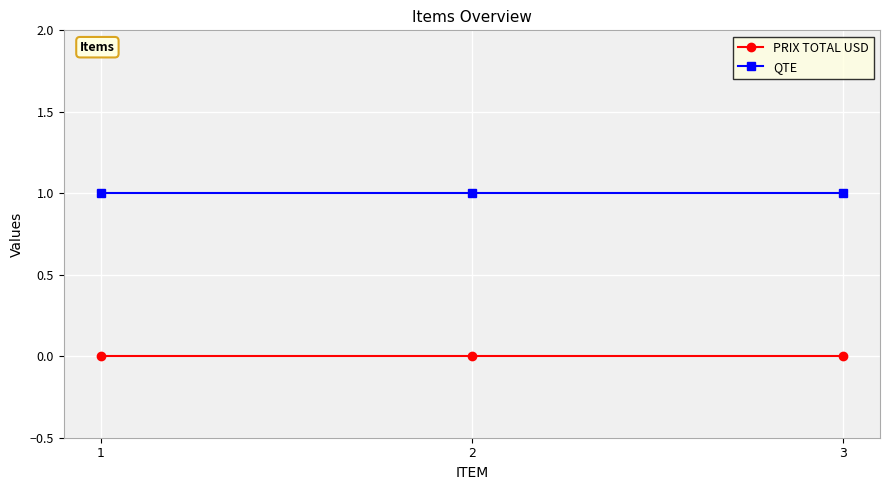

Count the number of data series in this chart.

2